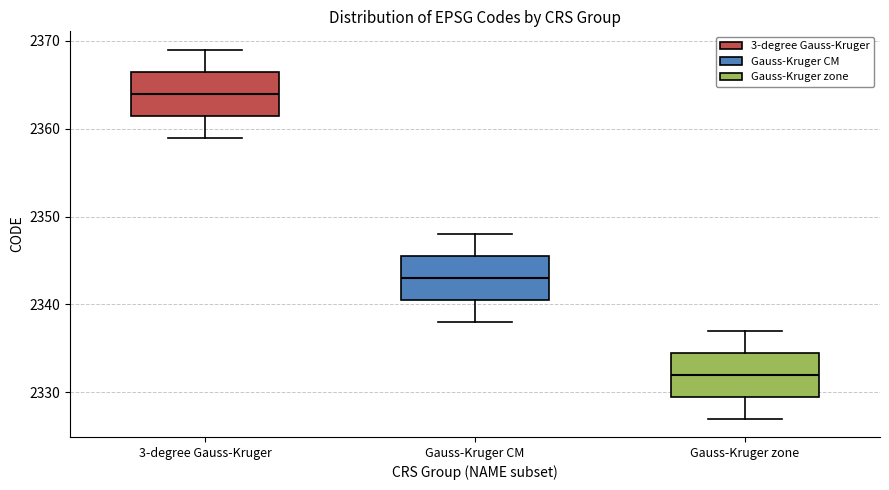

Where is the upper edge of the box for 3-degree Gauss-Kruger on the y-axis? The values are not printed on the chart, so give them approximately, as read against the axis.

2367